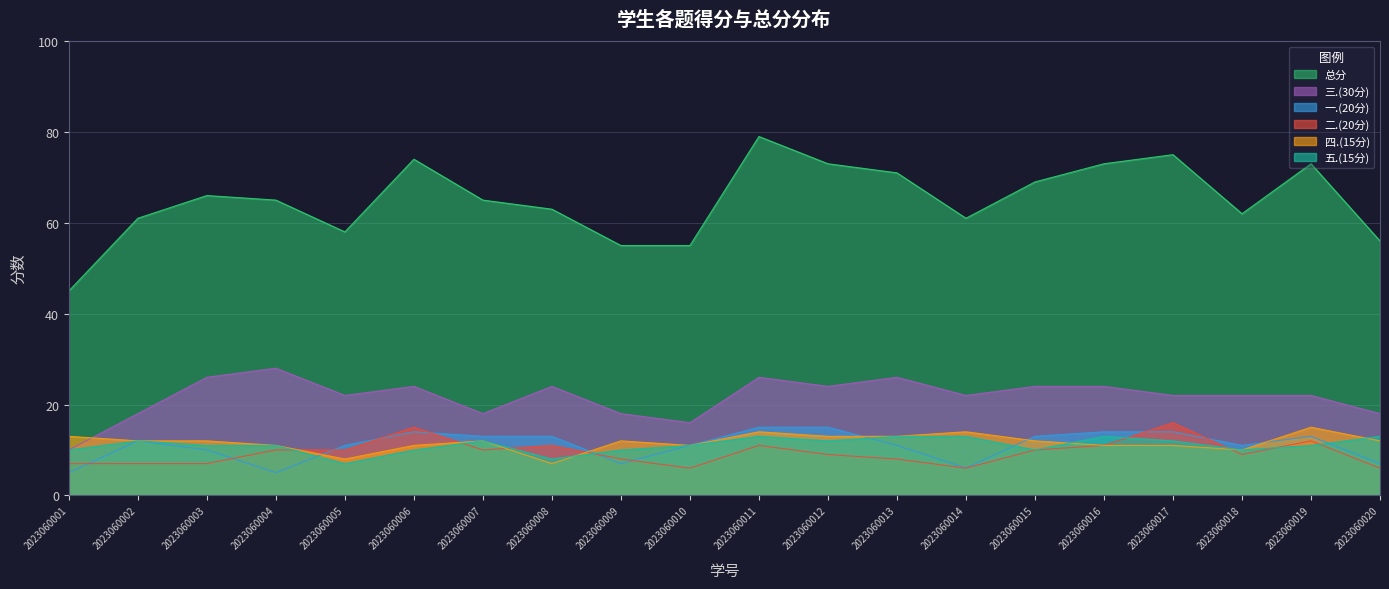

What is the minimum value for 三.(30分)?

10